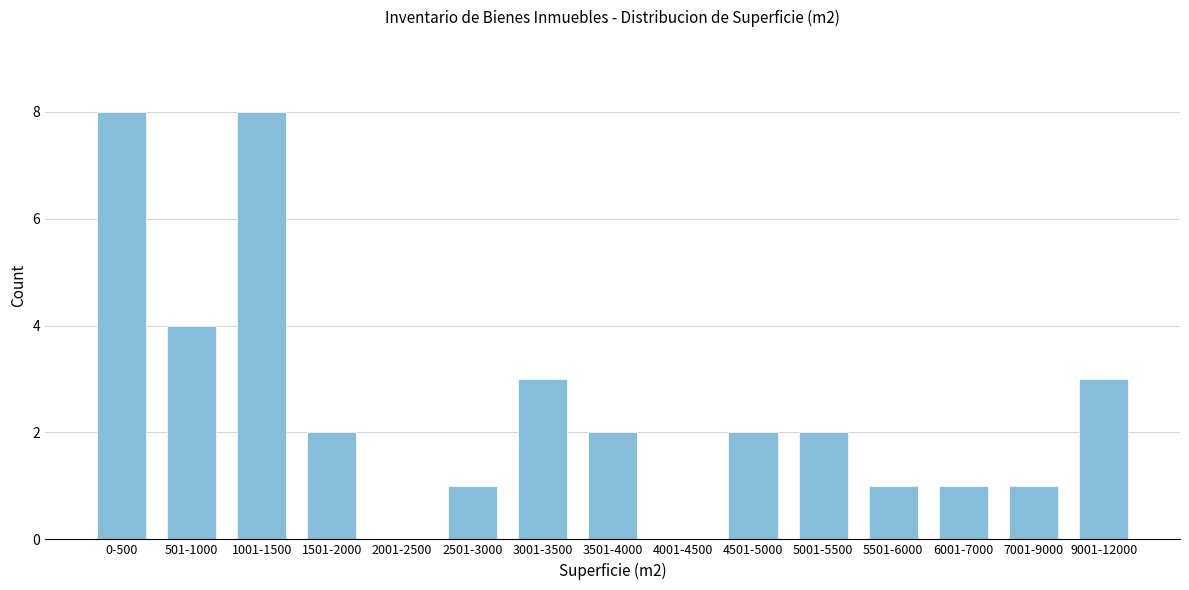

Reading left to right, what are all the values shown in this chart?

0-500=8	501-1000=4	1001-1500=8	1501-2000=2	2001-2500=0	2501-3000=1	3001-3500=3	3501-4000=2	4001-4500=0	4501-5000=2	5001-5500=2	5501-6000=1	6001-7000=1	7001-9000=1	9001-12000=3